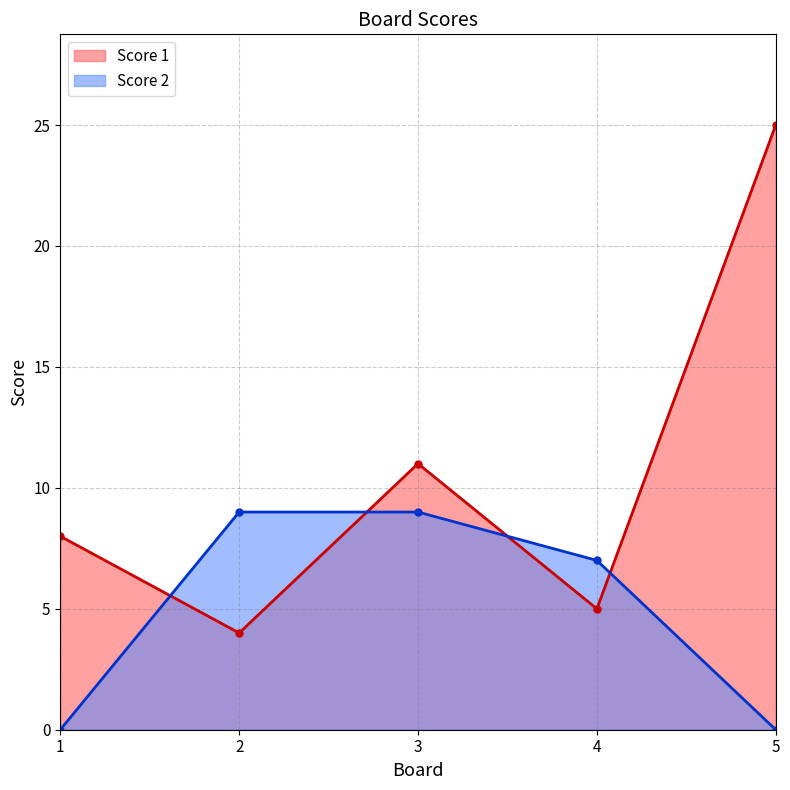

At which label does Score 2 reach its peak?

2